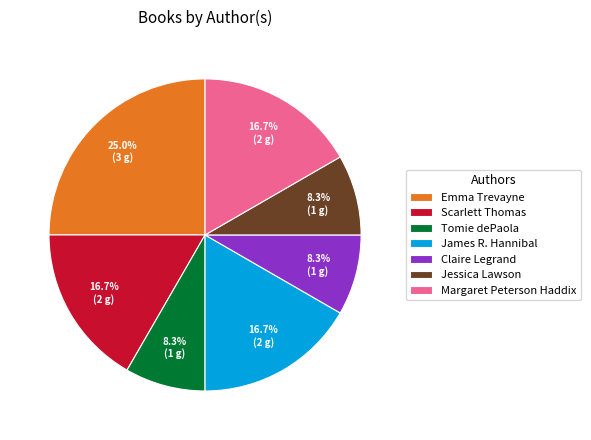

Count the number of slices in the pie.

7